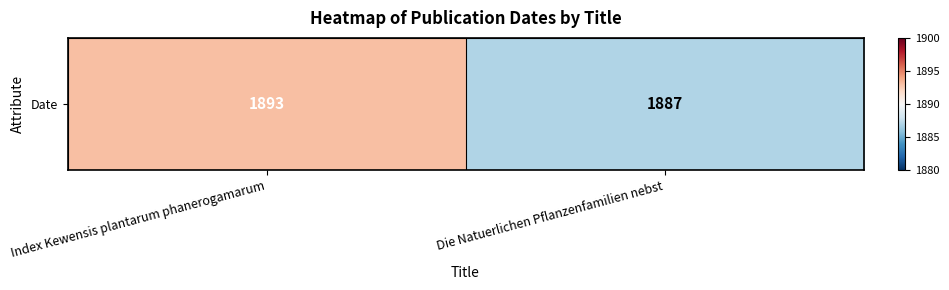

What is the smallest value displayed?

1887